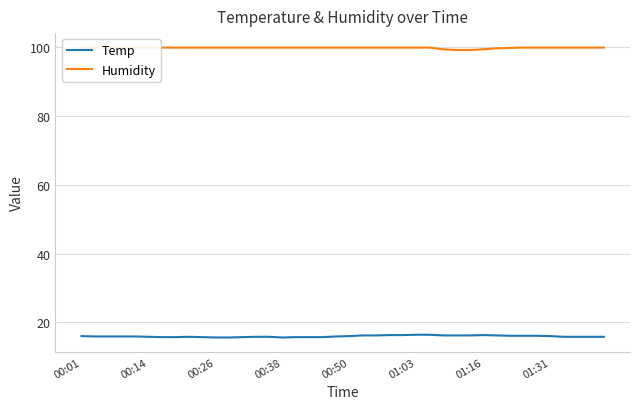

Which label corresponds to the largest value in the chart?

00:01